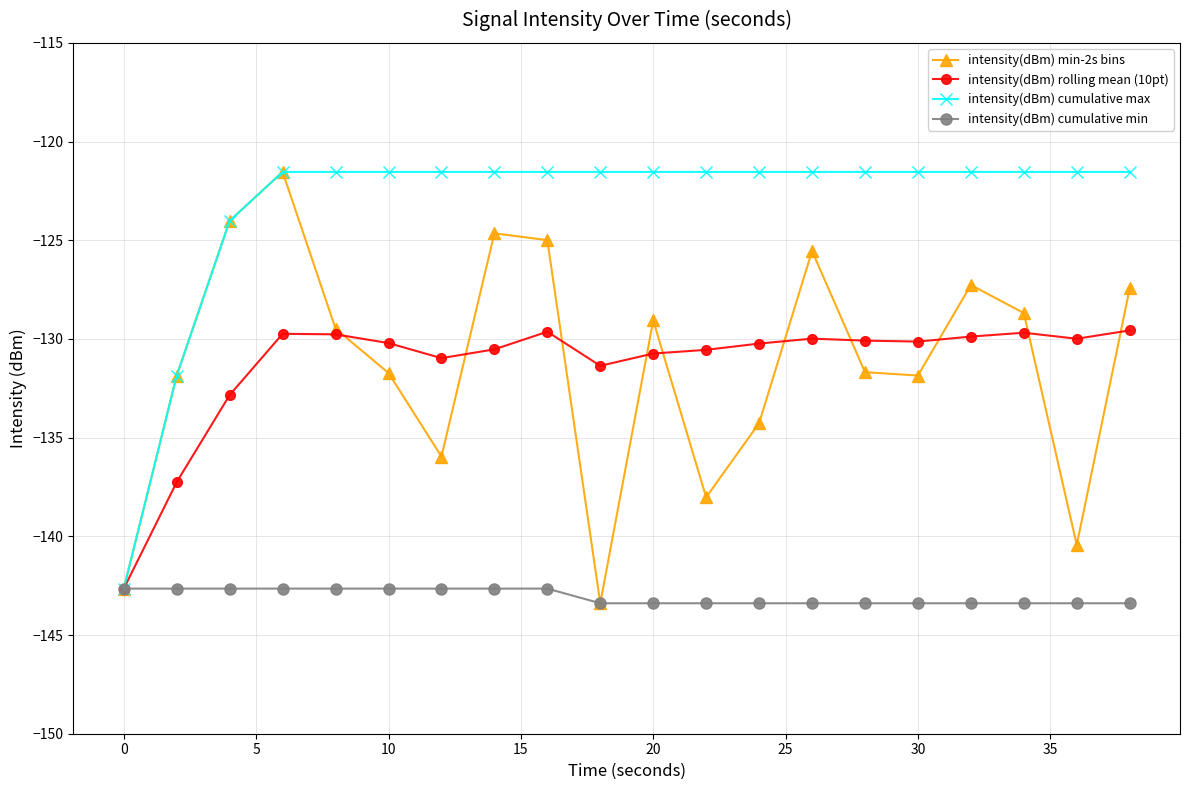

What is the value of the intensity(dBm) cumulative min point at the 8th from the left?

-142.6